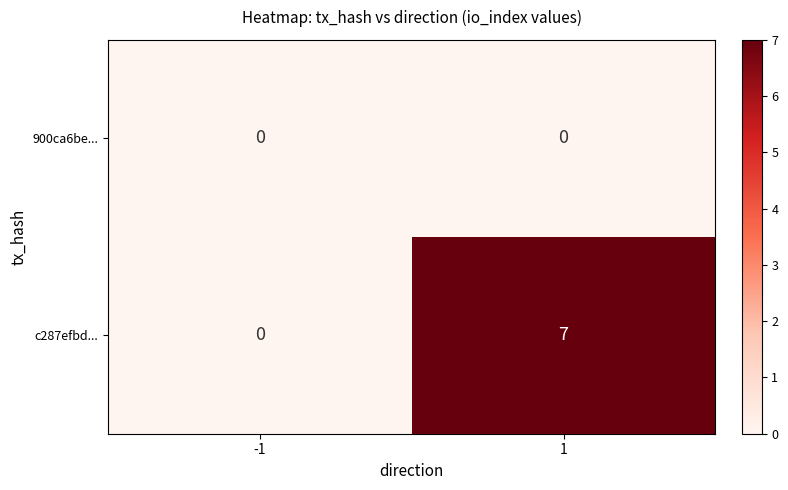

Rank the series by their average value, from highest to lowest.

c287efbd..., 900ca6be...